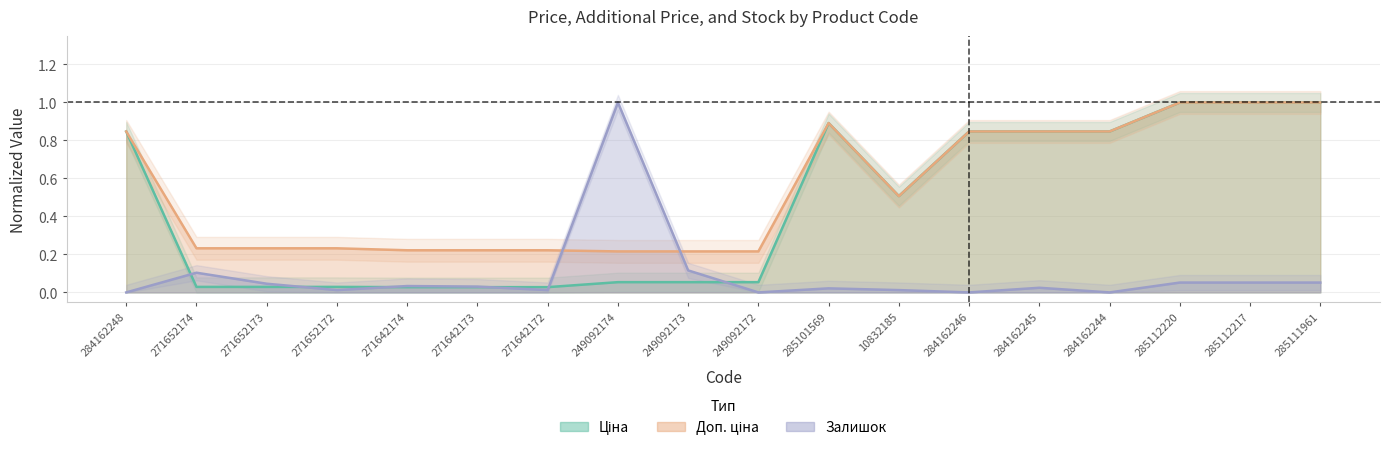

How many interior local valleys does the Залишок series have?

5